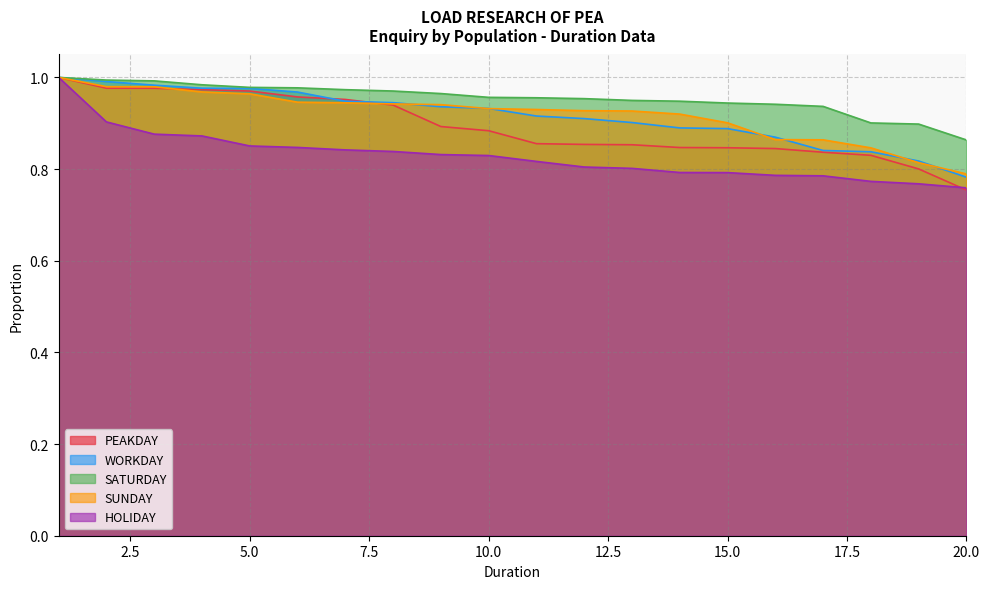

At which label is SUNDAY closest to 0?

20.0